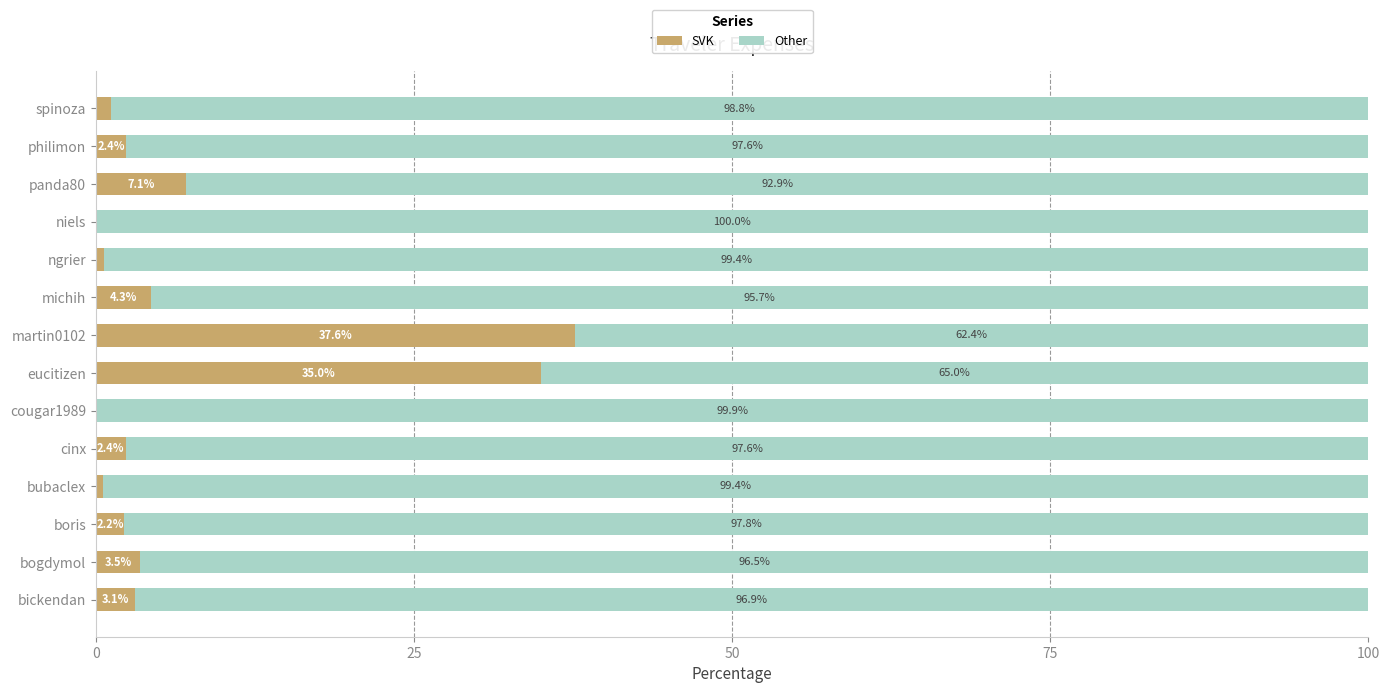

What is the total value across all series at martin0102?

100.0